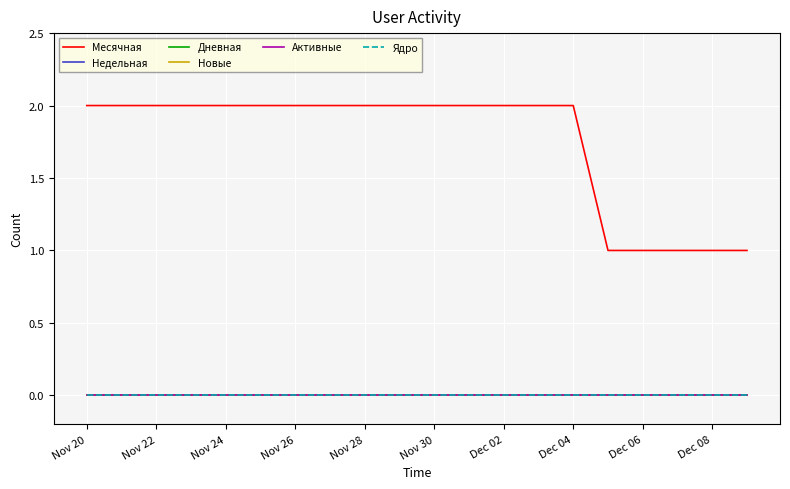

What position from the left is Dec 06?

4